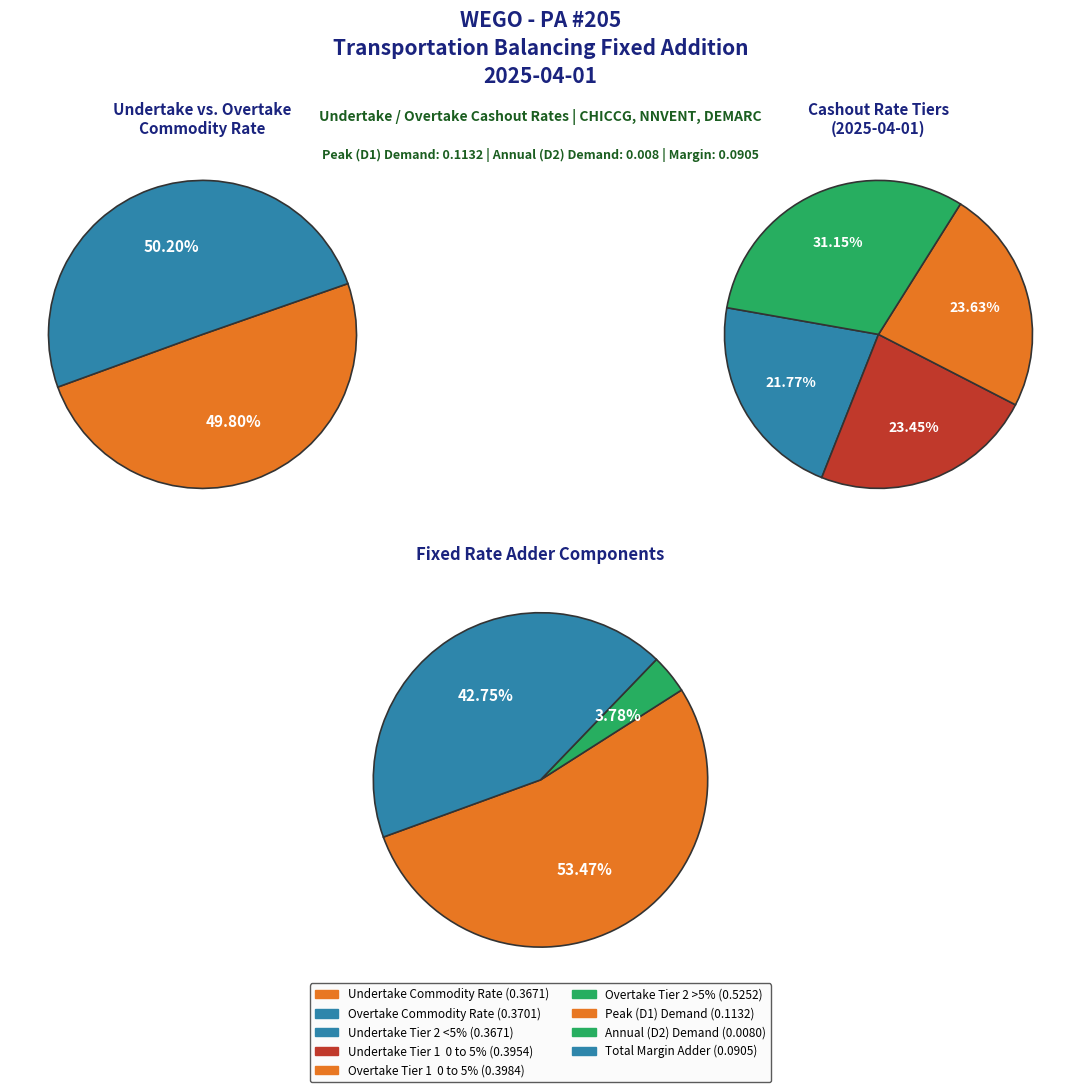

Is 2025-04-03 the majority of the pie?

No